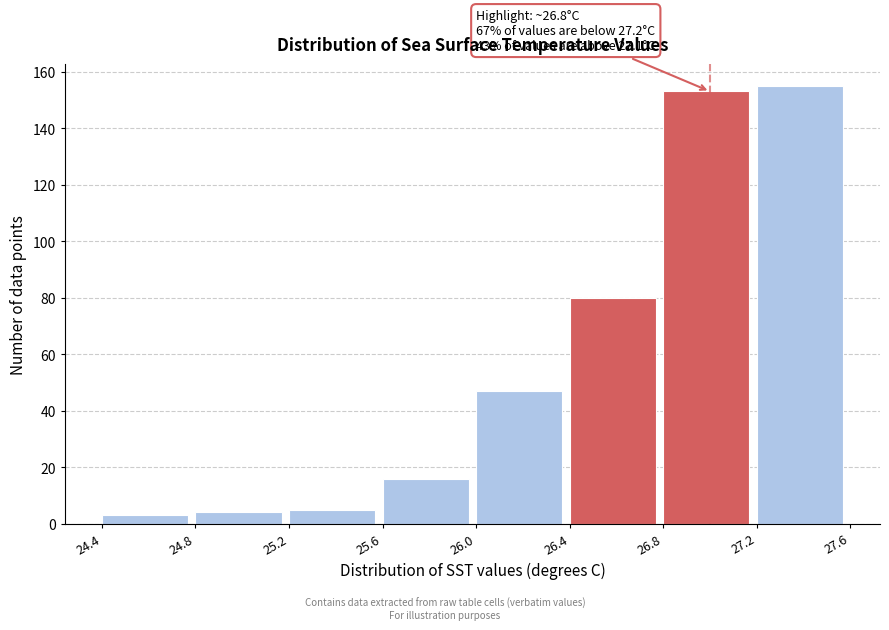

Over which range of the x-axis is the bar tallest?

27.2 to 27.6